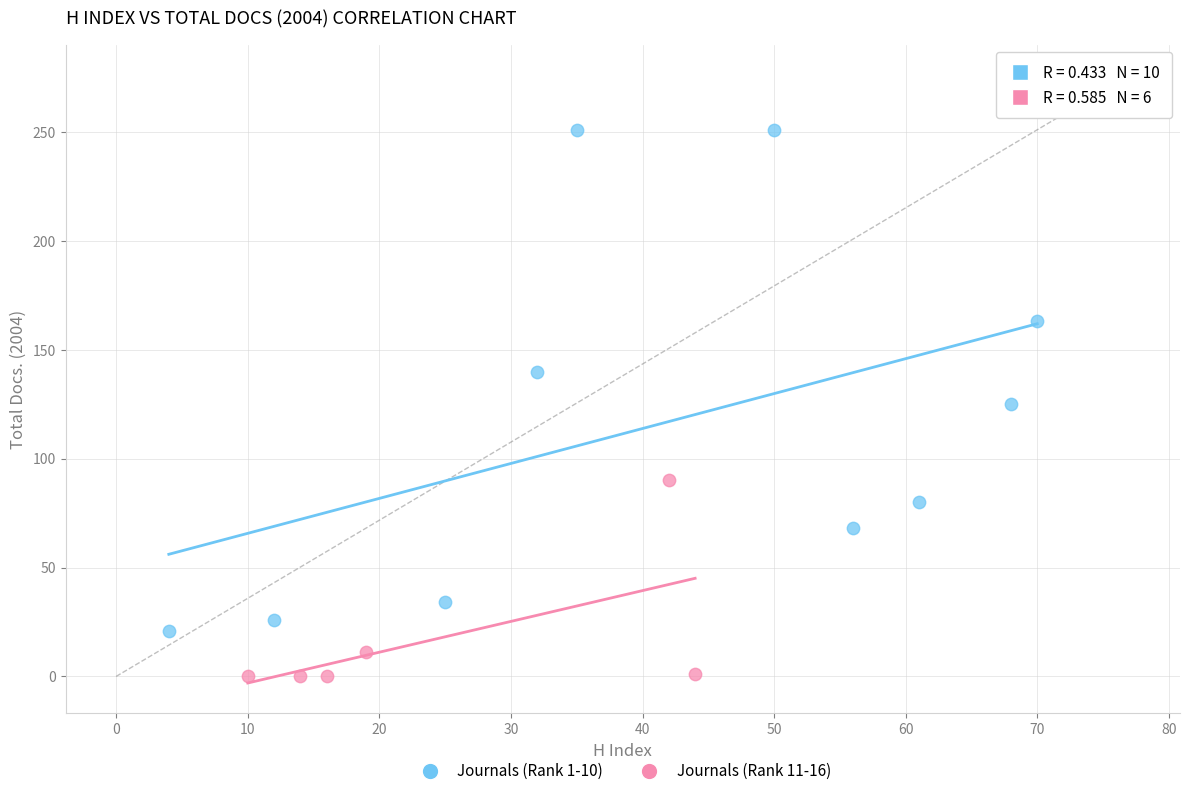

Which series contains the highest Y value?

Journals (Rank 1-10)